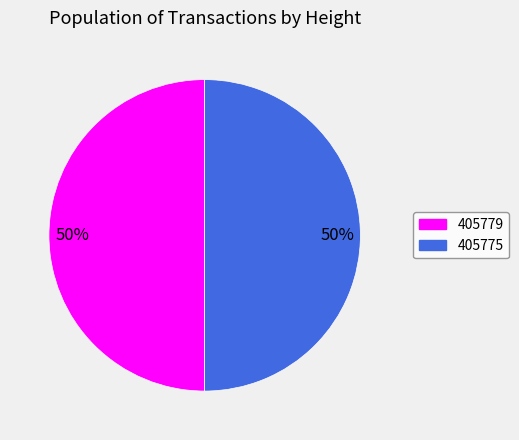

Combined, do 405779 and 405775 account for over 50%?

Yes